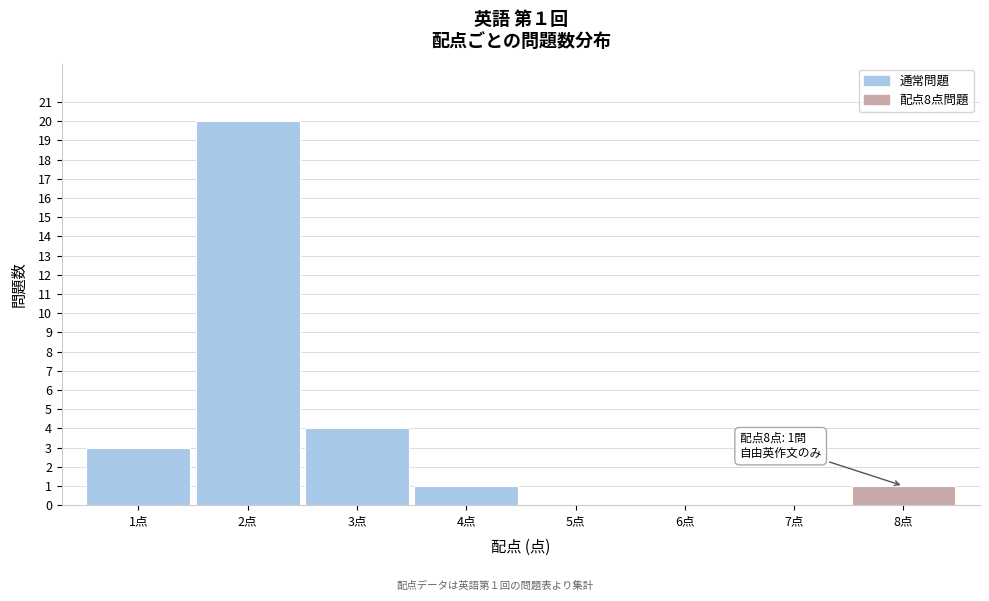

Reading left to right, extract all data points from this chart.

1点=3	2点=20	3点=4	4点=1	5点=0	6点=0	7点=0	8点=1